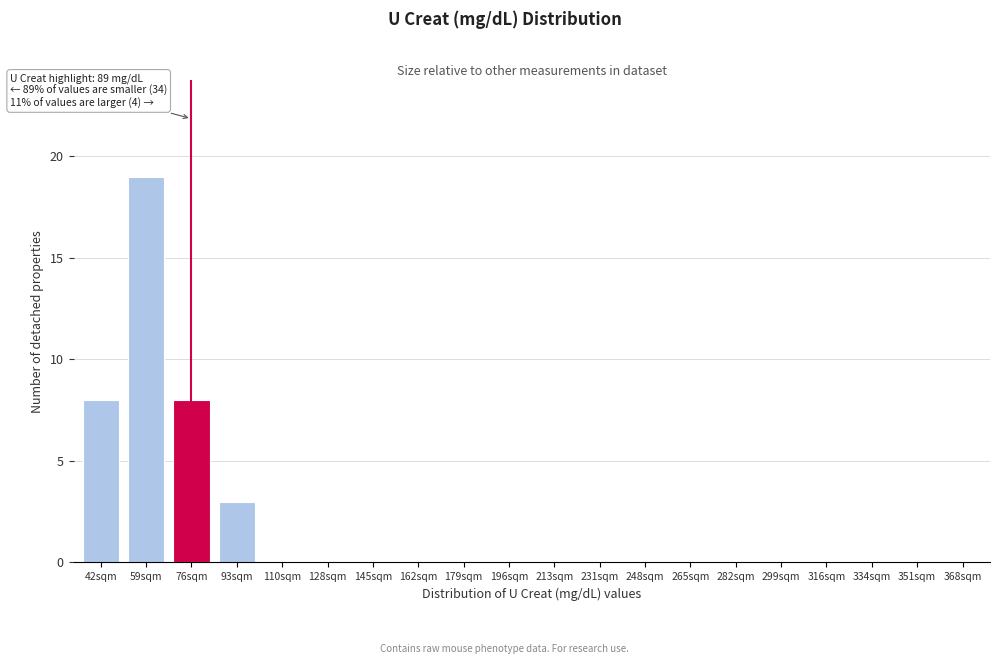

Reading left to right, extract all data points from this chart.

42sqm=8	59sqm=19	76sqm=8	93sqm=3	110sqm=0	128sqm=0	145sqm=0	162sqm=0	179sqm=0	196sqm=0	213sqm=0	231sqm=0	248sqm=0	265sqm=0	282sqm=0	299sqm=0	316sqm=0	334sqm=0	351sqm=0	368sqm=0